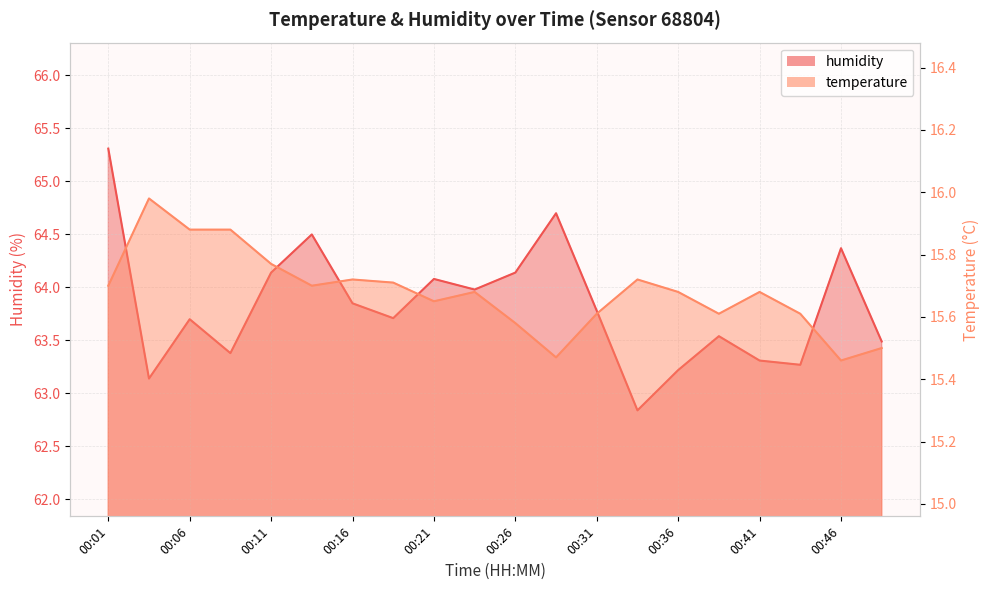

Reading left to right, list all the values displayed in this chart.

temperature: 15.7	16.0	15.9	15.9	15.8	15.7	15.7	15.7	15.7	15.7	15.6	15.5	15.6	15.7	15.7	15.6	15.7	15.6	15.5	15.5
humidity: 65.3	63.1	63.7	63.4	64.1	64.5	63.9	63.7	64.1	64.0	64.1	64.7	63.8	62.8	63.2	63.5	63.3	63.3	64.4	63.5